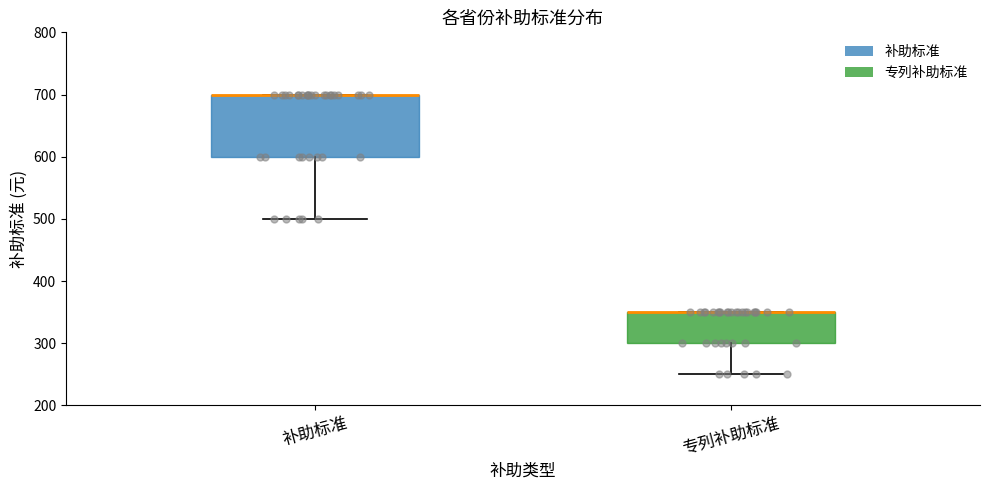

Which box is the tallest, from its lower edge to its upper edge?

补助标准